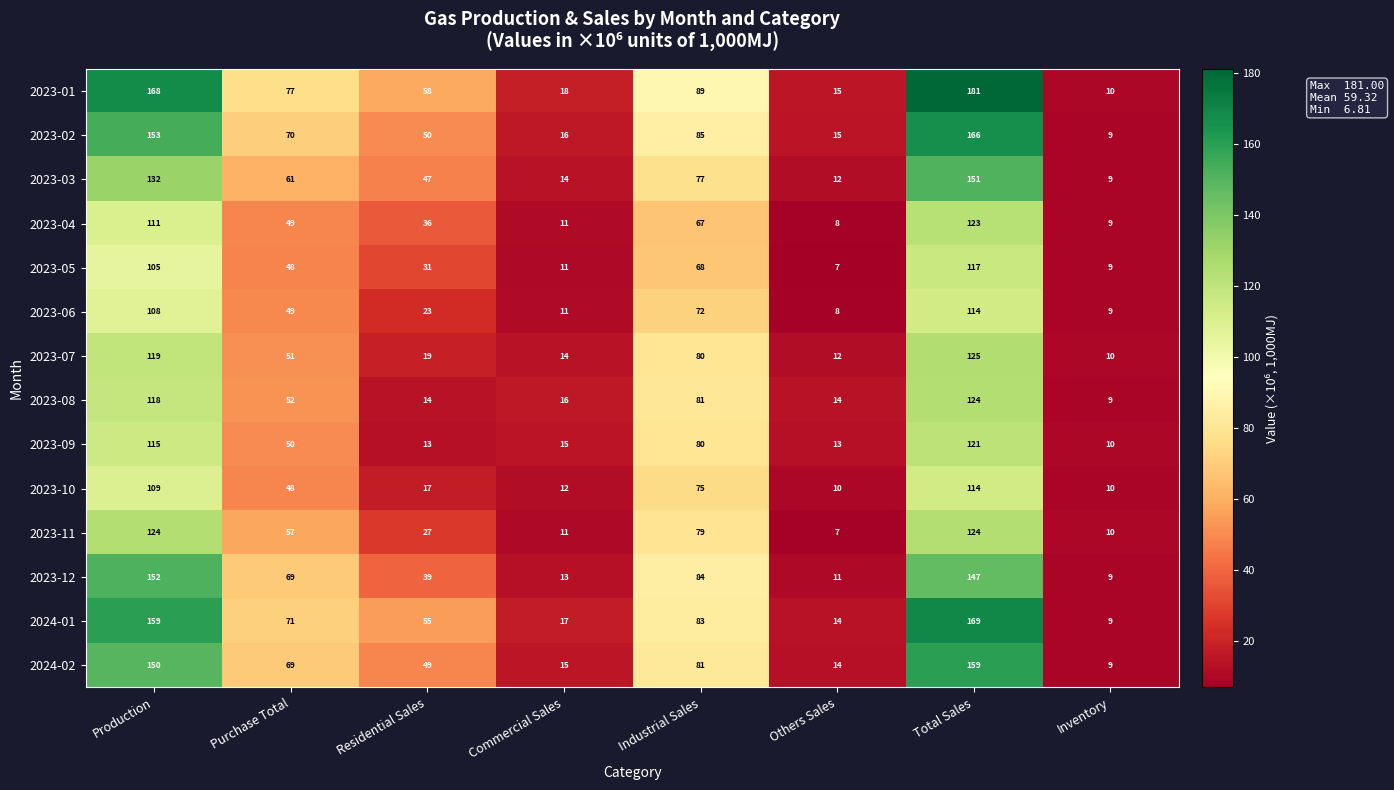

Which series has the largest range (max minus min)?

2023-01